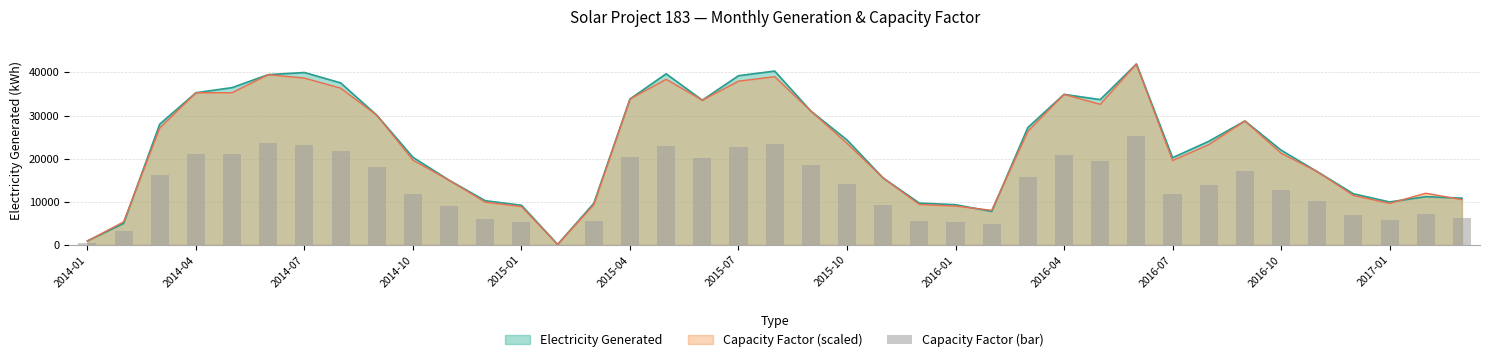

What is the sum of all values?

527978.7